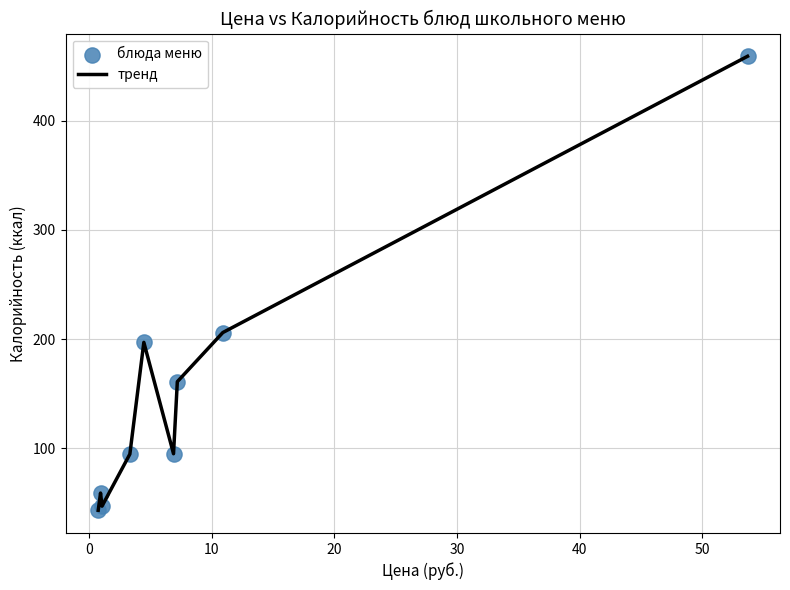

What is the difference between the maximum and minimum values?

415.8